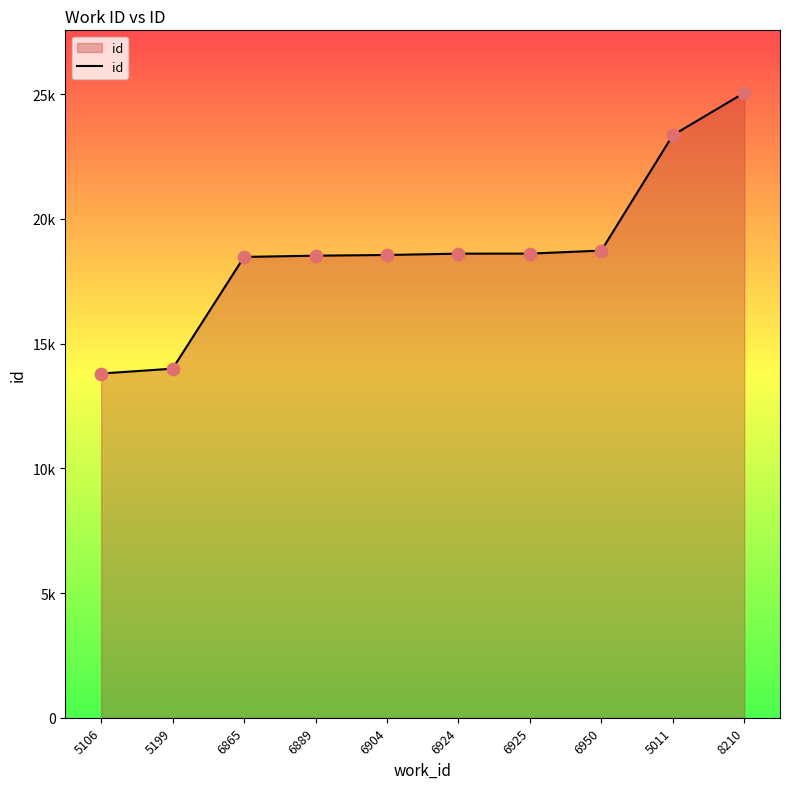

Does the chart have visible grid lines?

No